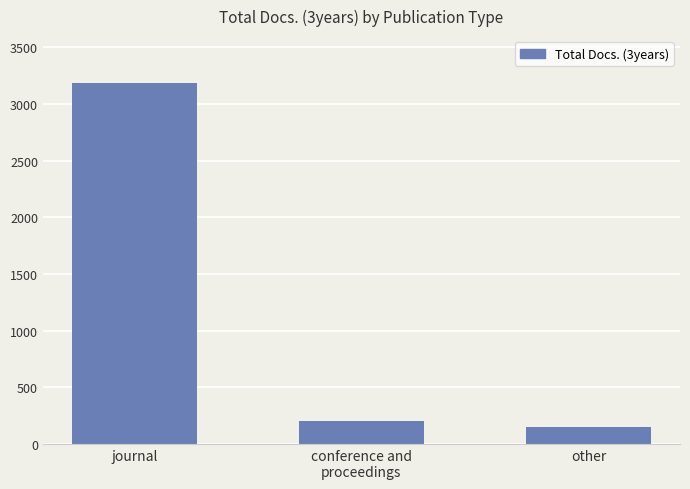

The value at journal is 3186. True or false?

True